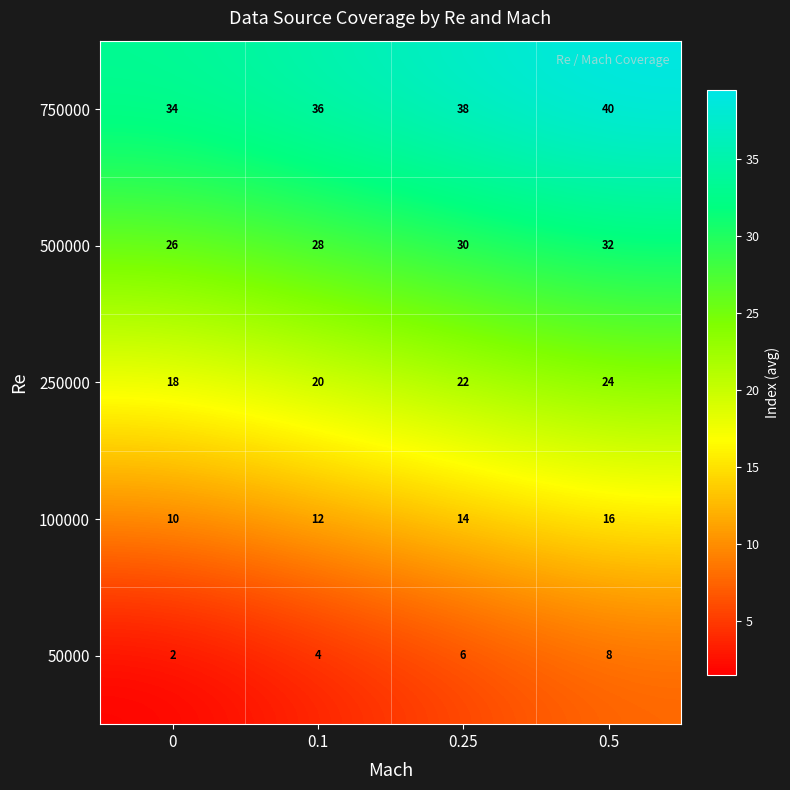

List the series in order of their peak value, highest first.

750000, 500000, 250000, 100000, 50000